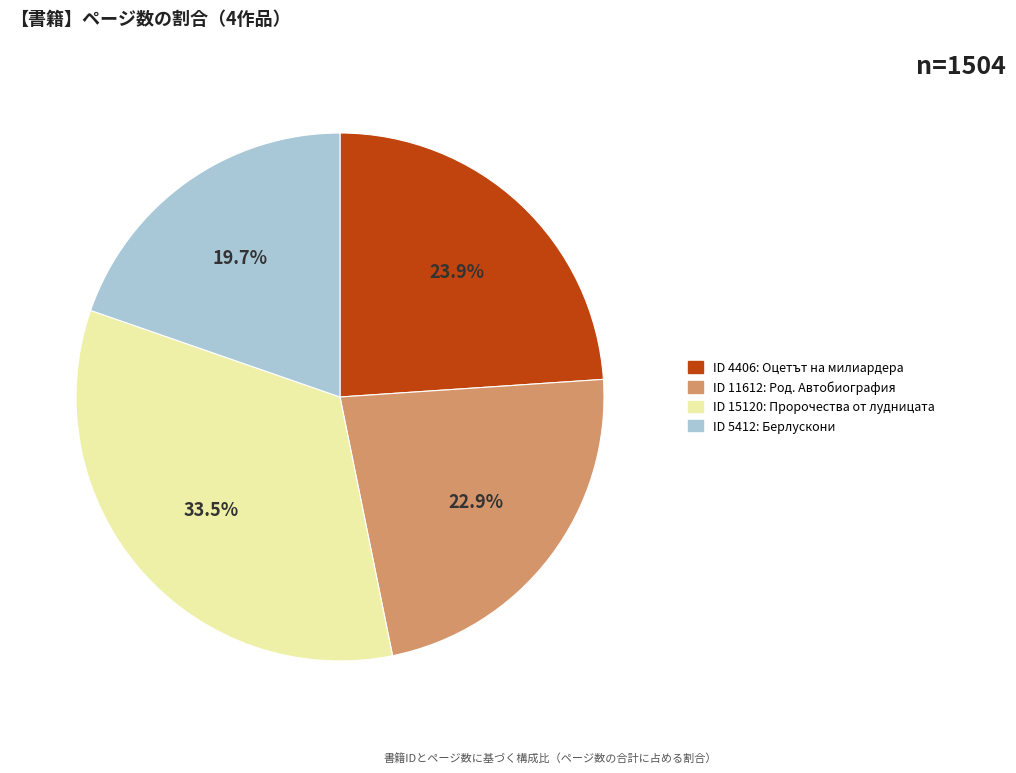

Is there a majority slice in this chart?

No